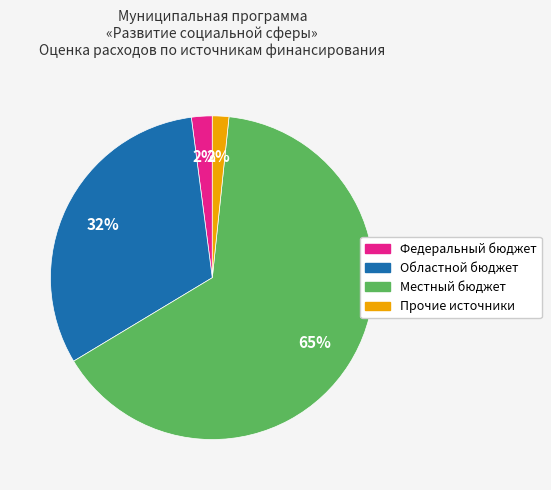

Is the sum of Местный бюджет and Федеральный бюджет greater than half?

Yes